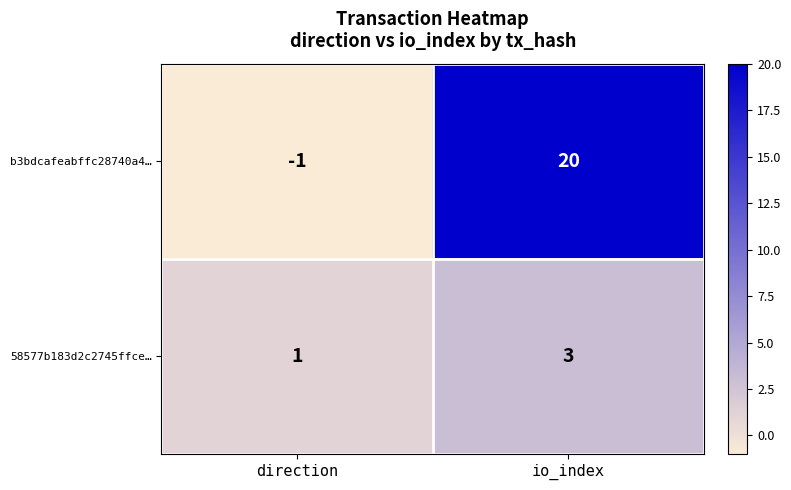

Reading left to right, extract all data points from this chart.

b3bdcafeabffc28740a4…: direction=-1	io_index=20
58577b183d2c2745ffce…: direction=1	io_index=3